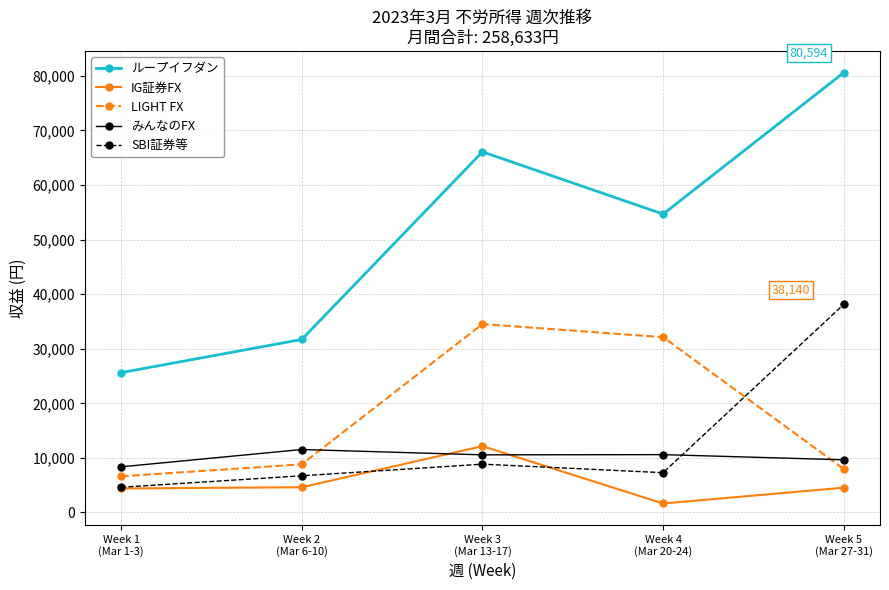

Which series has the largest total across all categories?

ループイフダン